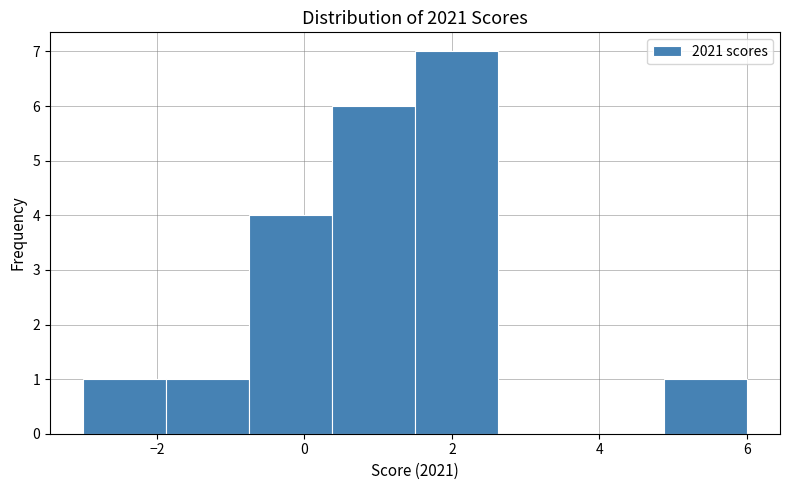

Over which range of the x-axis is the bar tallest?

1.6 to 2.6